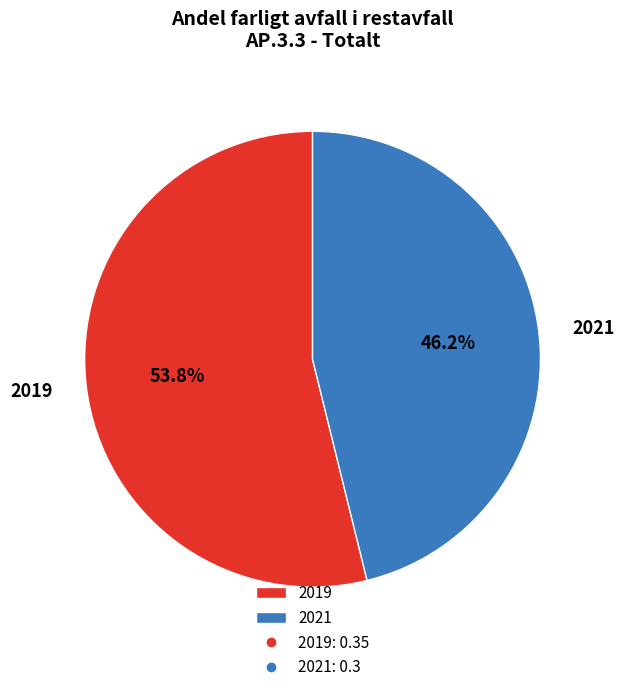

Which has a higher value, 2021 or 2019?

2019